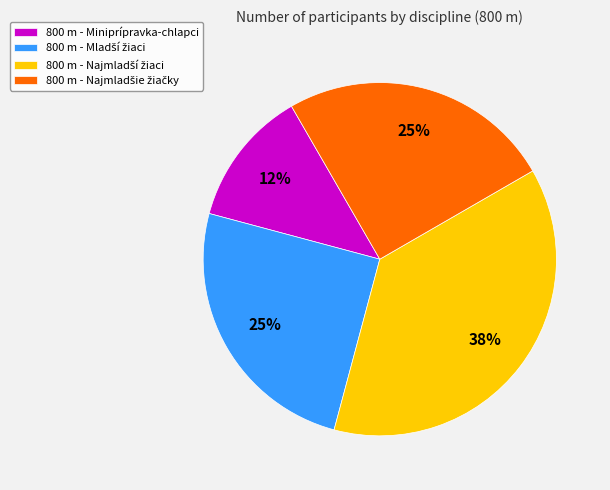

Is it true that 800 m - Miniprípravka-chlapci is 1% of the pie?

False